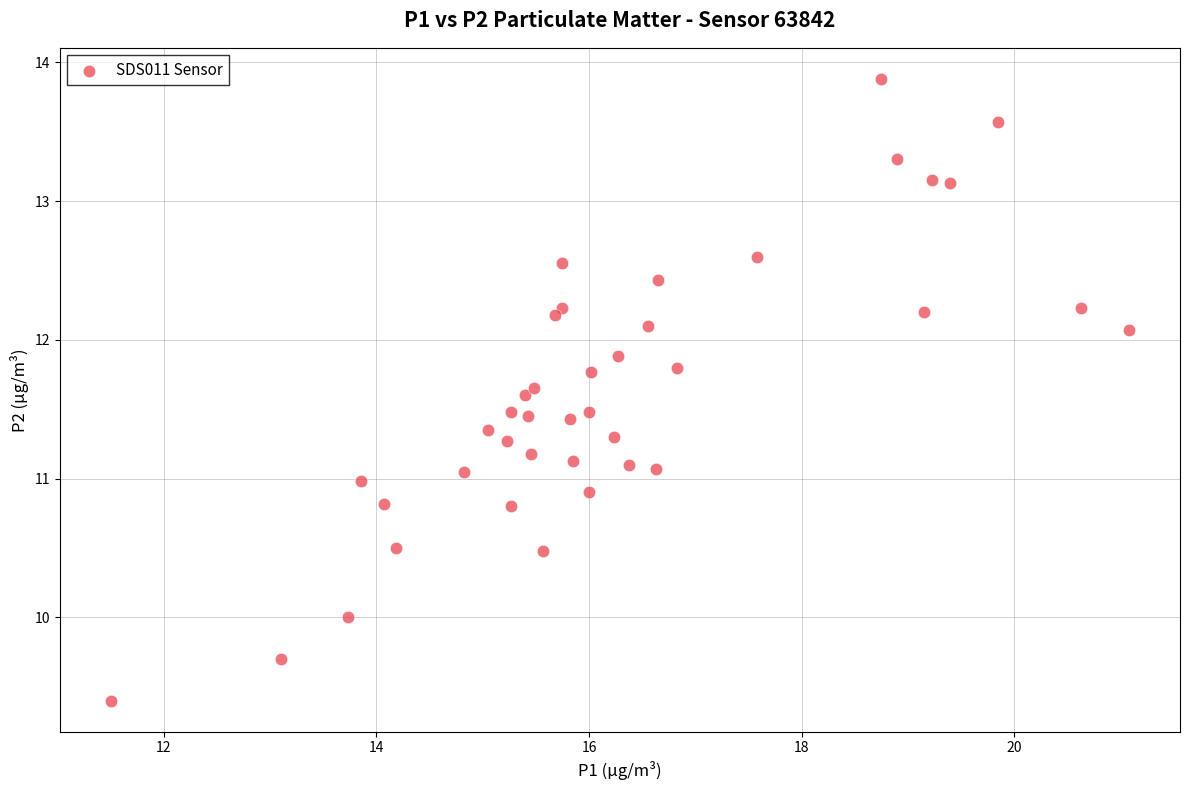

What is the range of Y values (max minus min)?

4.5